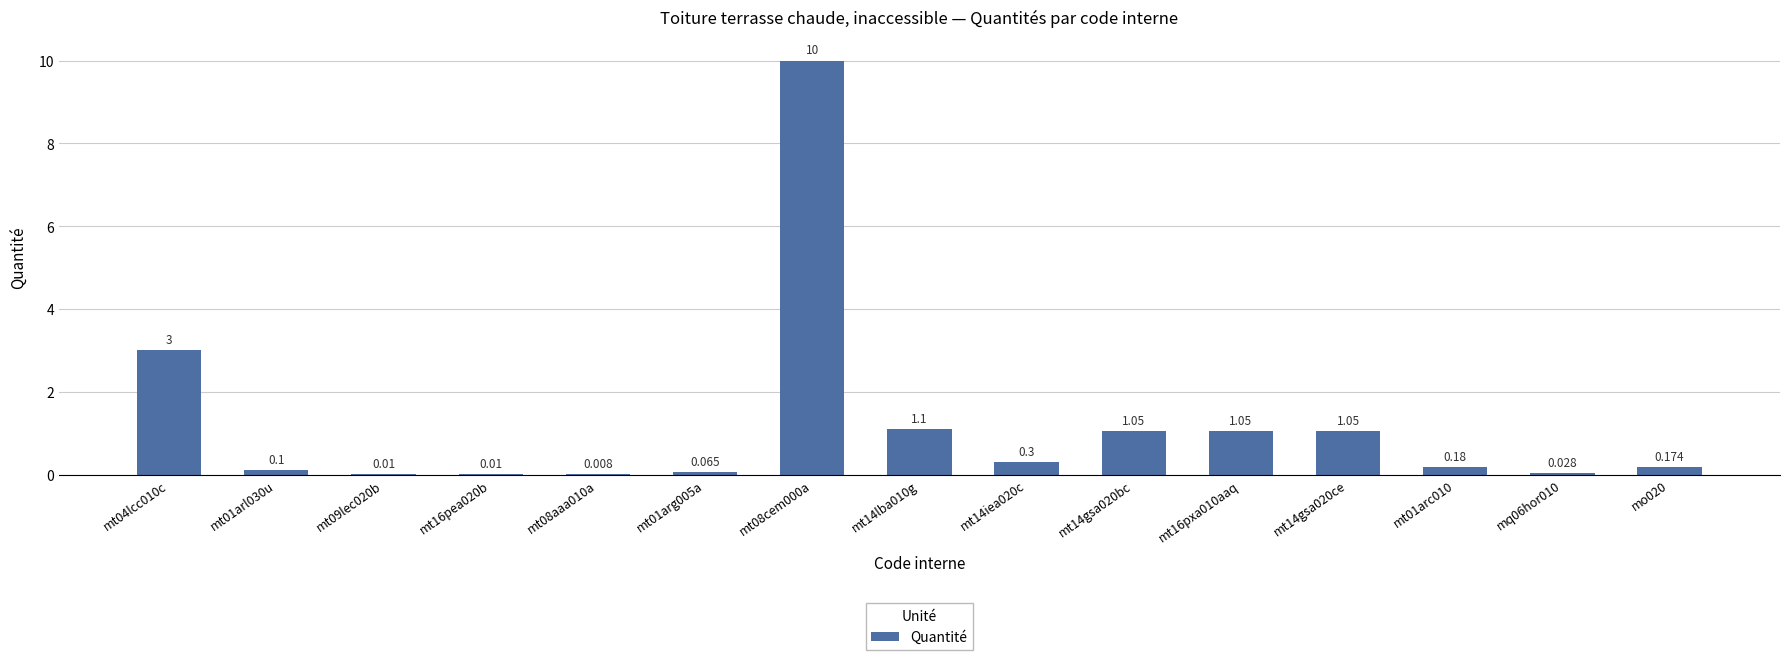

Which has a higher value, mt16pea020b or mt14gsa020ce?

mt14gsa020ce